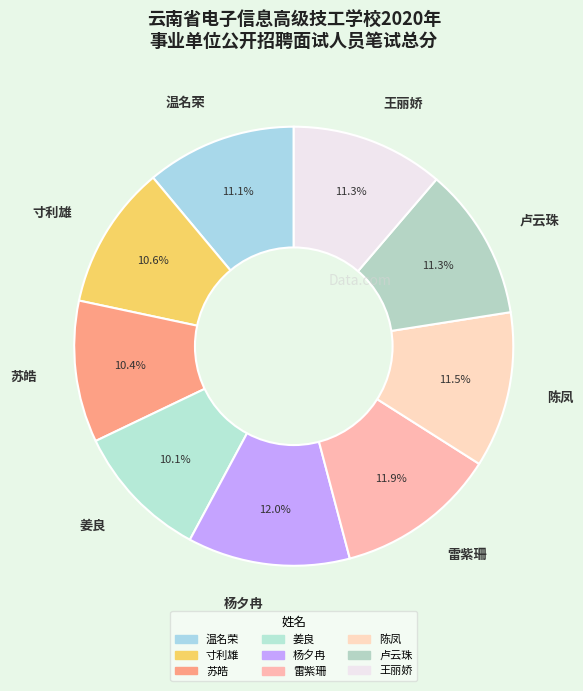

What percentage is the 姜良 slice, to the nearest percent?

10%